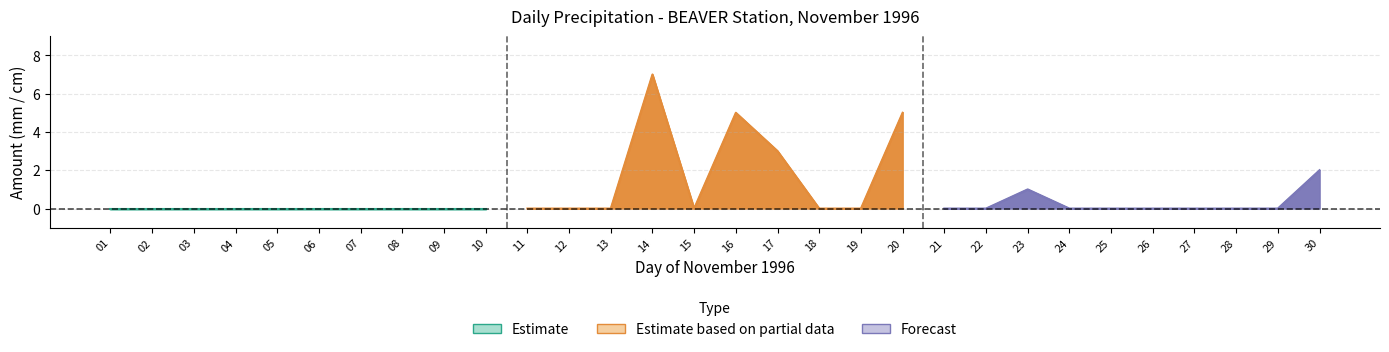

At which label does Total Precip (mm) reach its minimum?

01